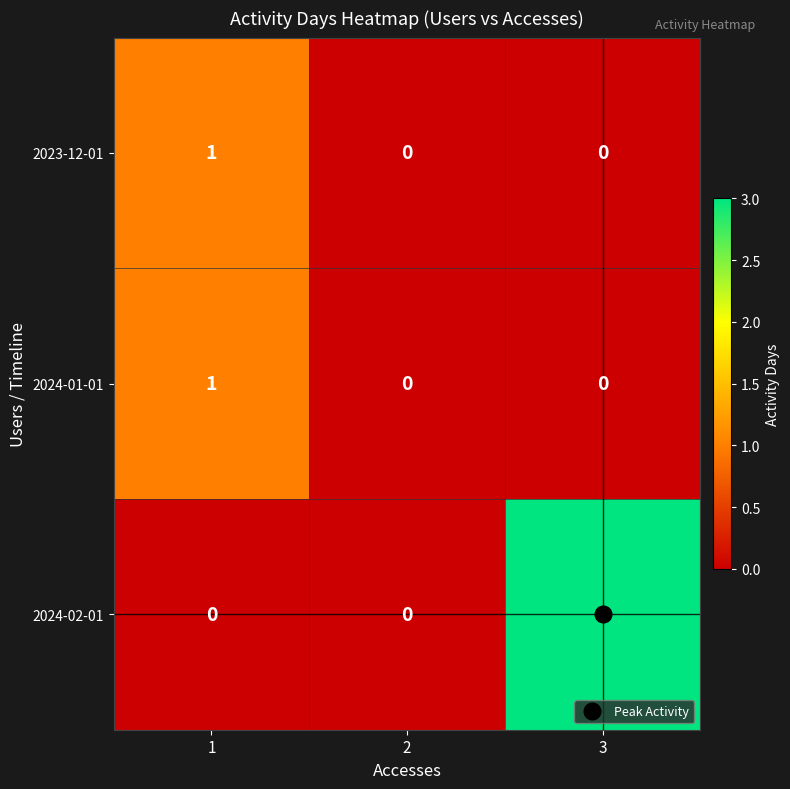

Between 2 and 3, which series saw the biggest shift?

2024-02-01